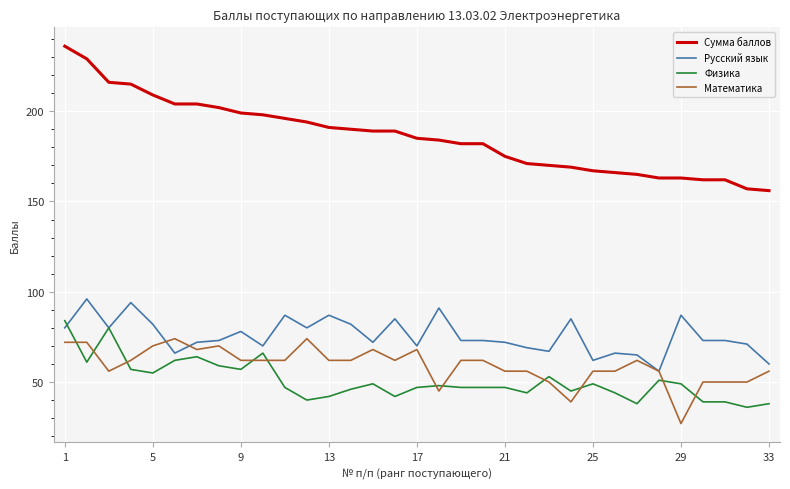

Which series has the widest spread of values?

Сумма баллов